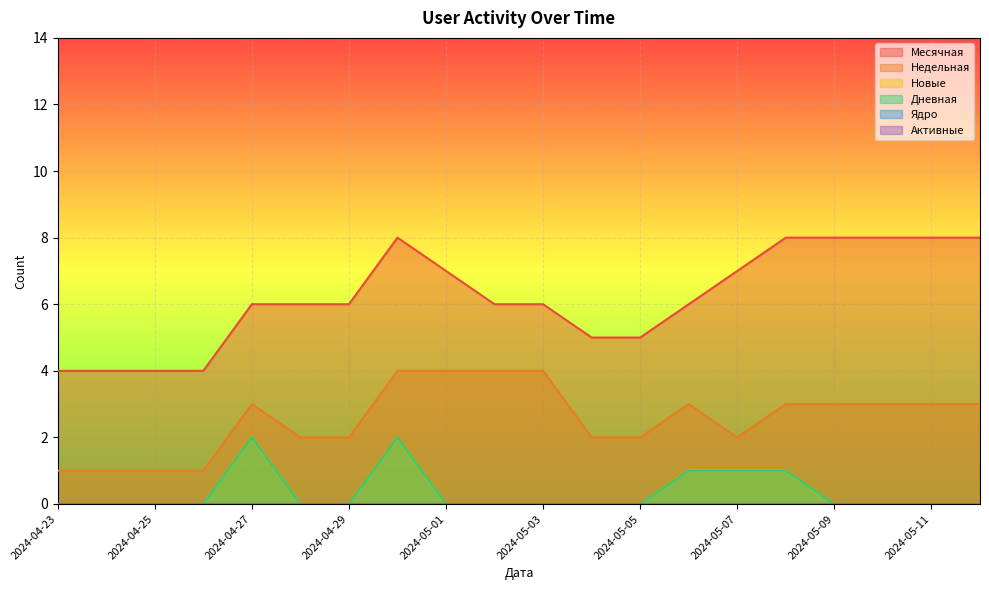

Is it true that Недельная equals 1 at 2024-05-11?

False